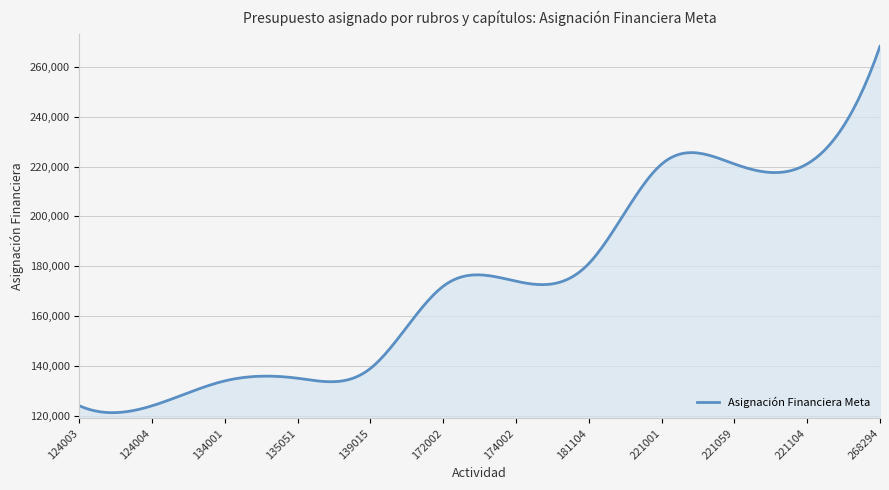

What is the average value?

173750.2